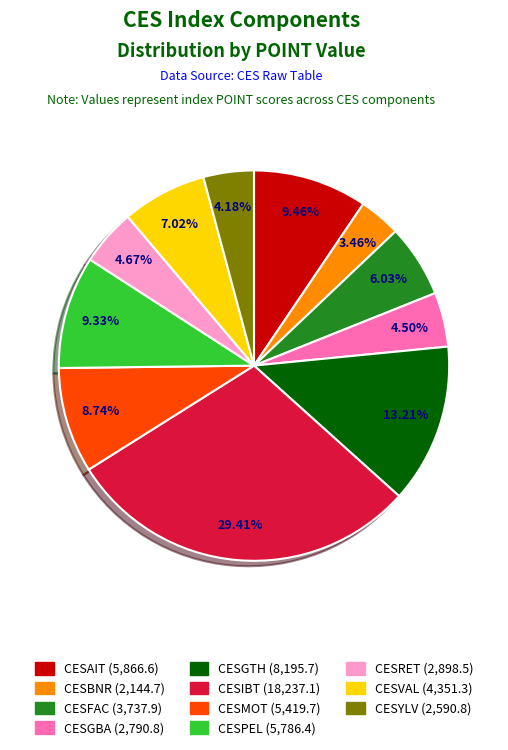

To the nearest percent, what is the average slice percentage?

9%